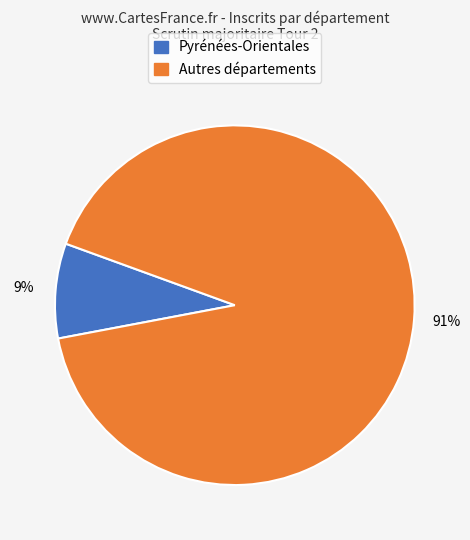

To the nearest percent, what is the average slice percentage?

50%